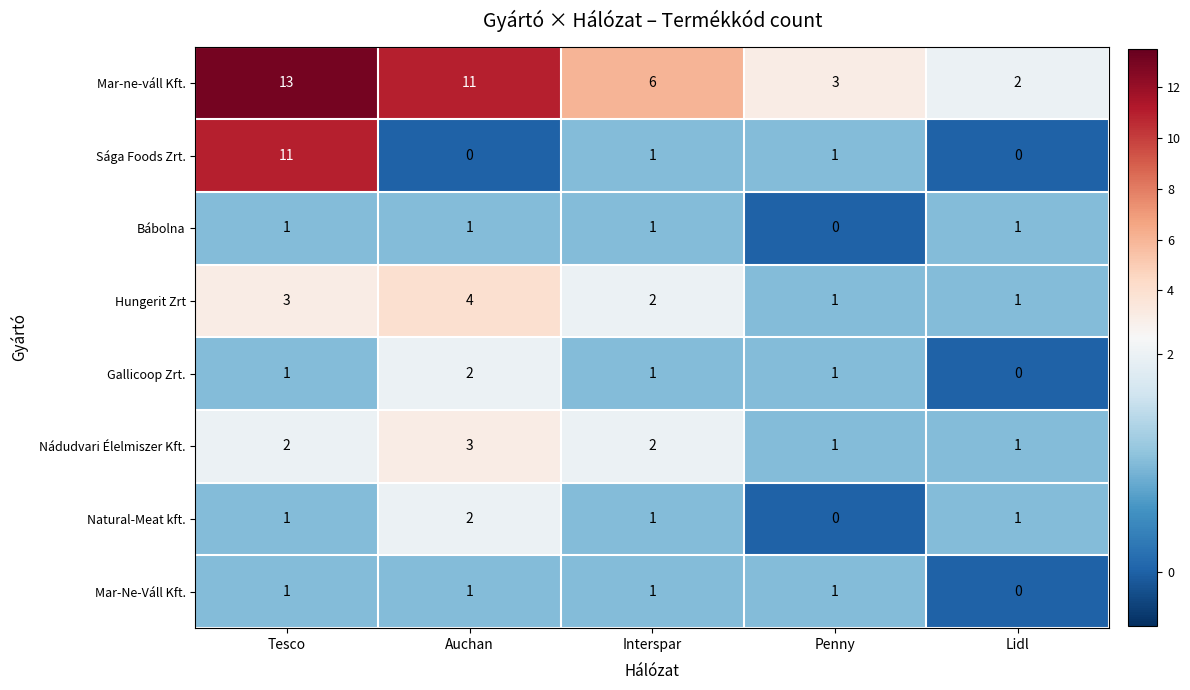

What is the total value across all series at Penny?

8